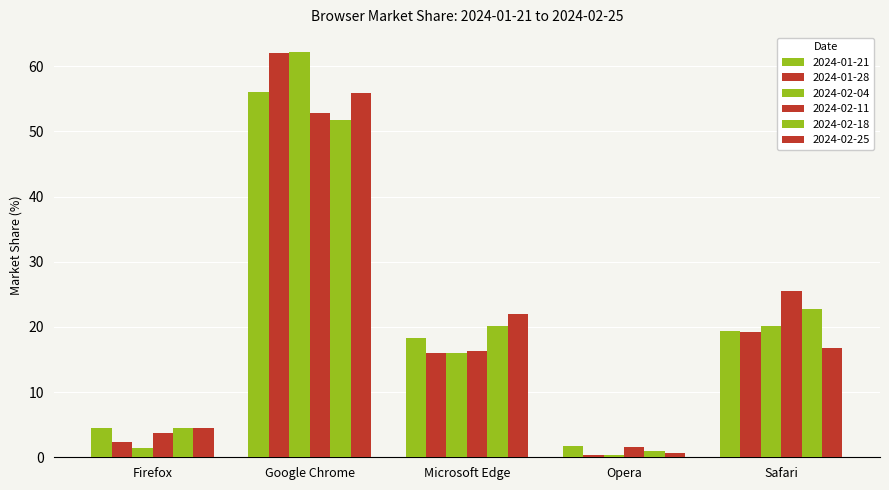

Between Firefox and Google Chrome, which is larger?

Google Chrome